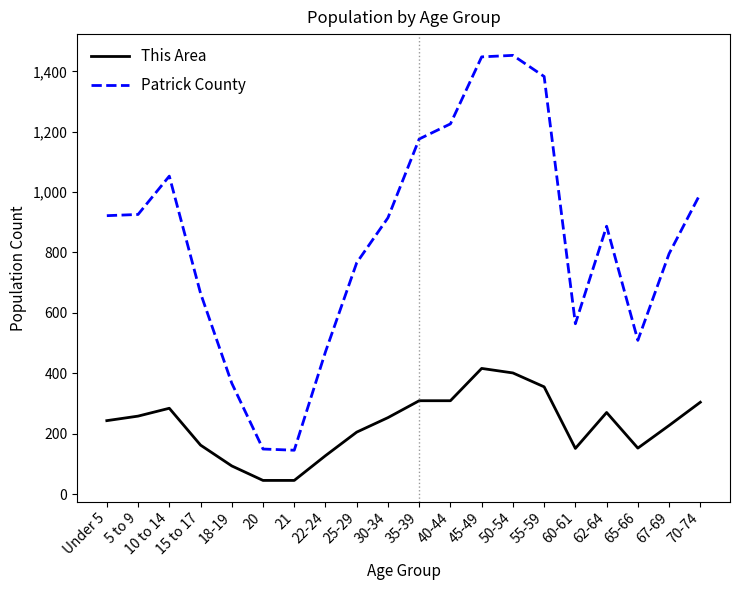

Where is Patrick County nearest to the value 799?

67-69